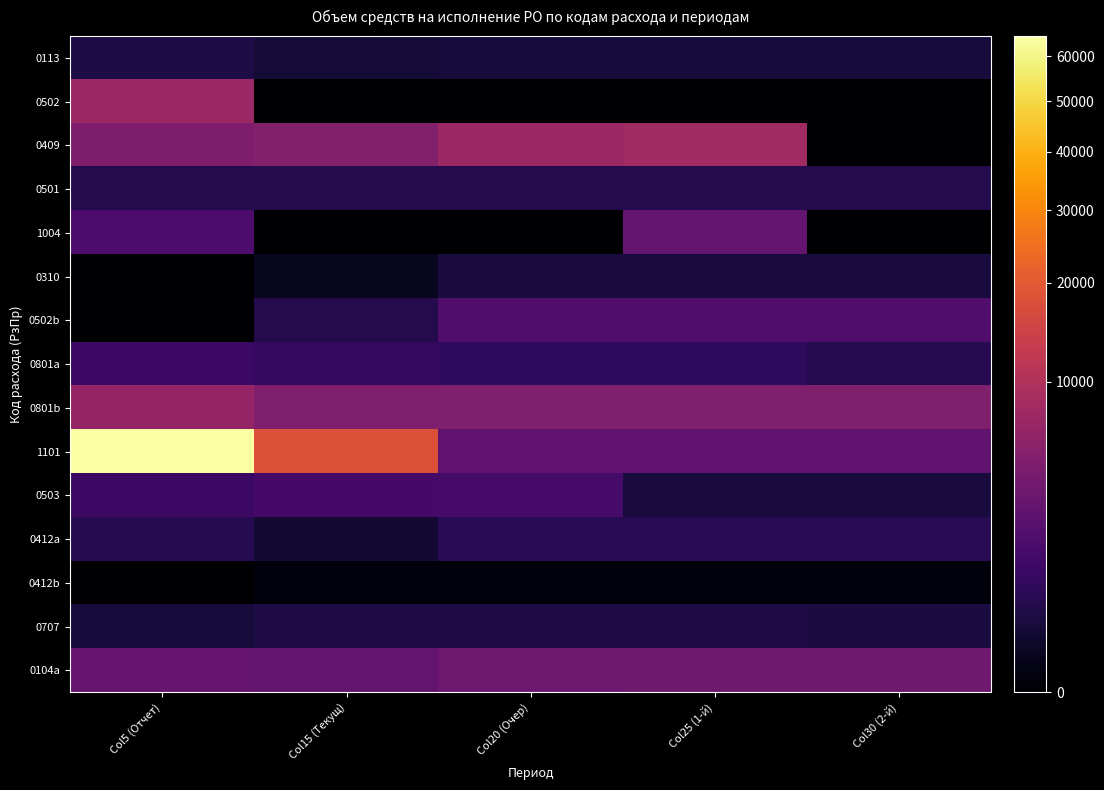

Between Col15 (Текущ) and Col25 (1-й), which series saw the biggest shift?

1101